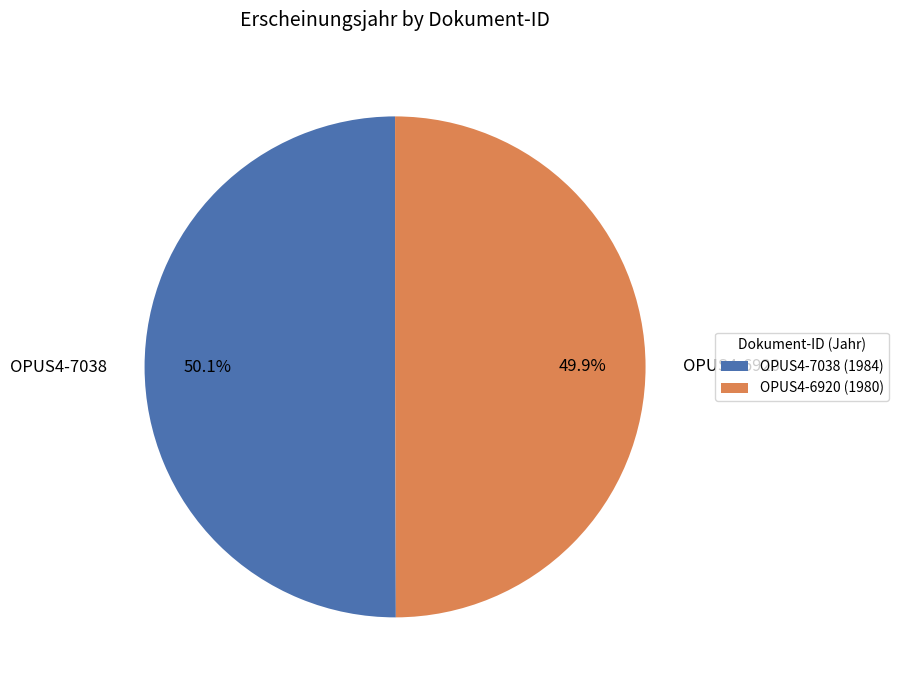

How many slices are in this pie chart?

2